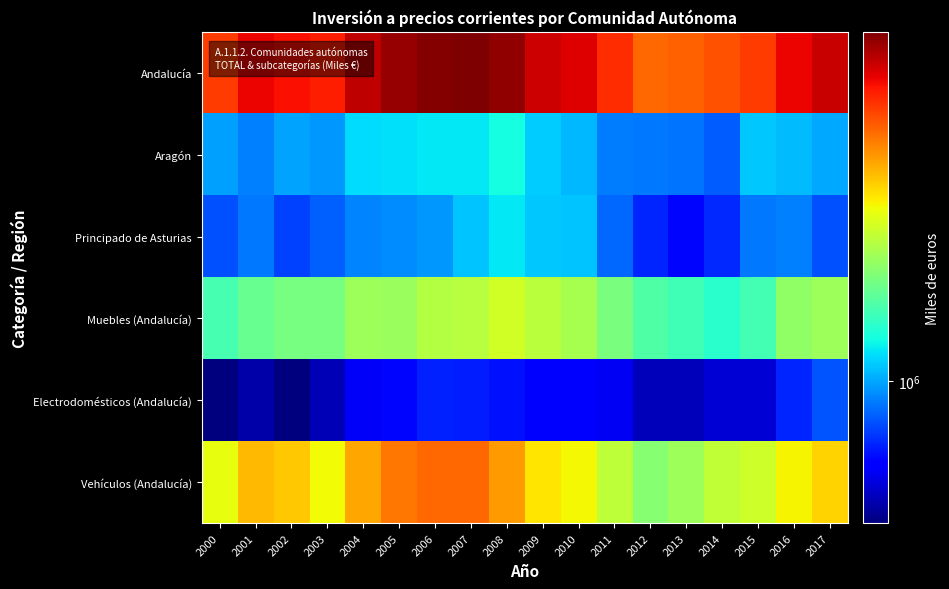

Which series has the largest total across all categories?

Andalucía